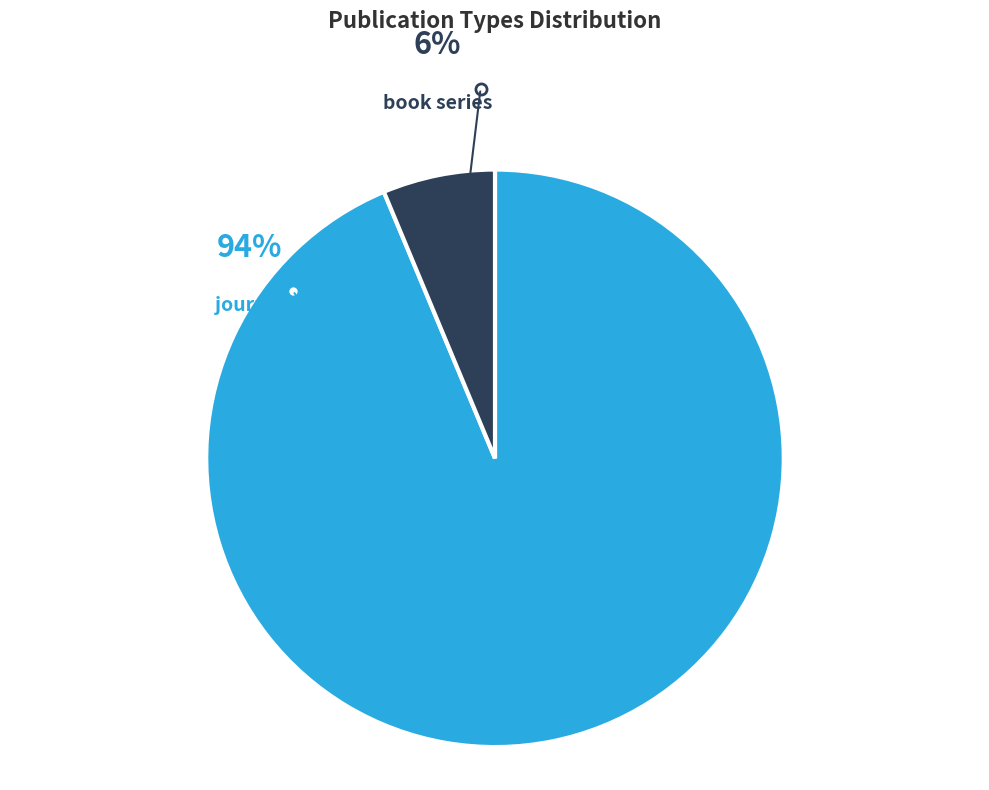

Do book series and journal together represent more than half of the pie?

Yes